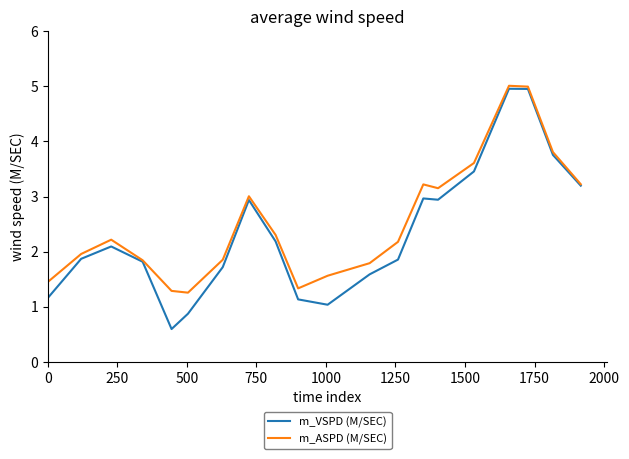

List the series in order of their peak value, lowest first.

m_VSPD (M/SEC), m_ASPD (M/SEC)